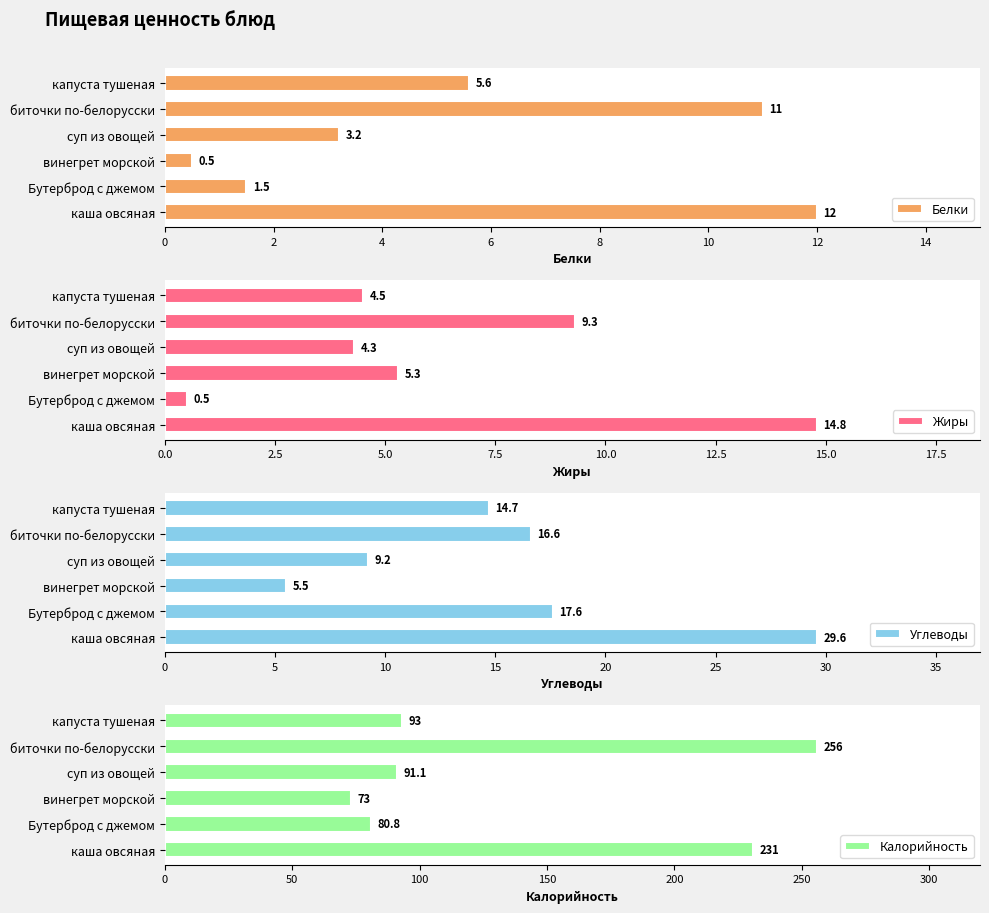

What is the average value of the Белки series?

5.6